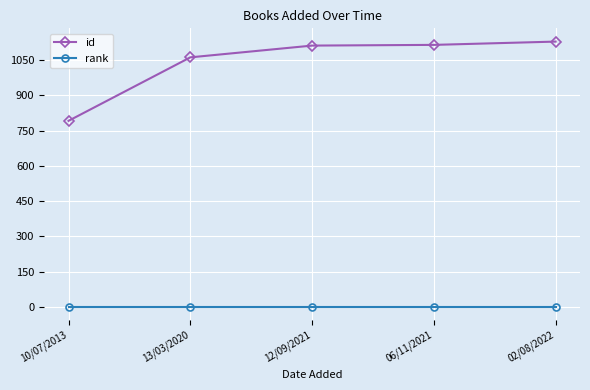

At which category does the chart reach its peak across all series?

02/08/2022